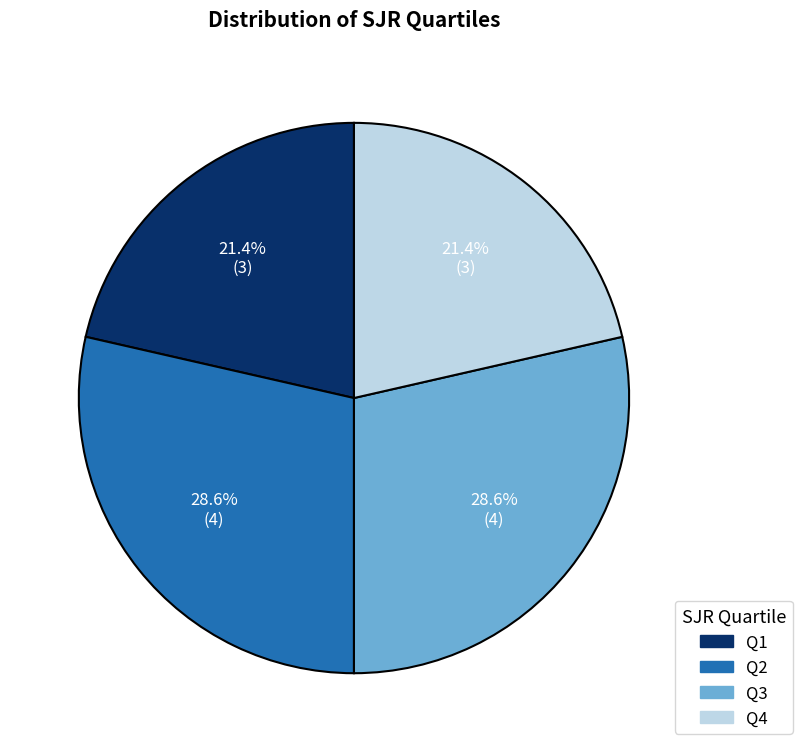

Does Q2 represent more than half of the total?

No